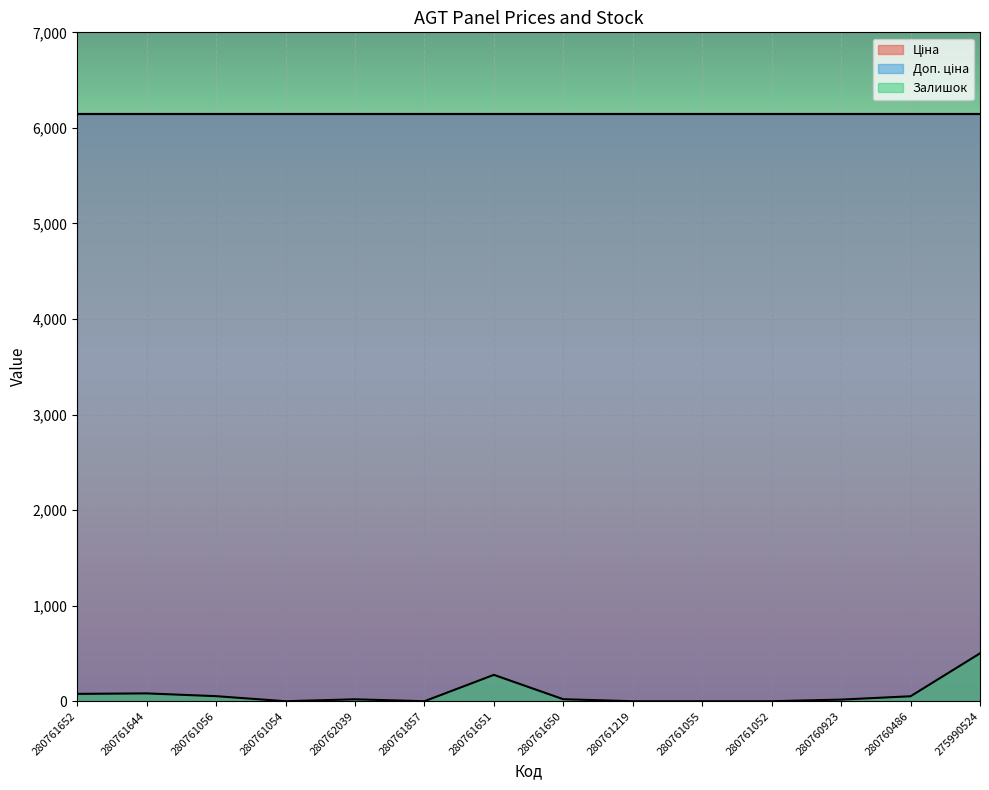

What position from the right is 280761054?

11